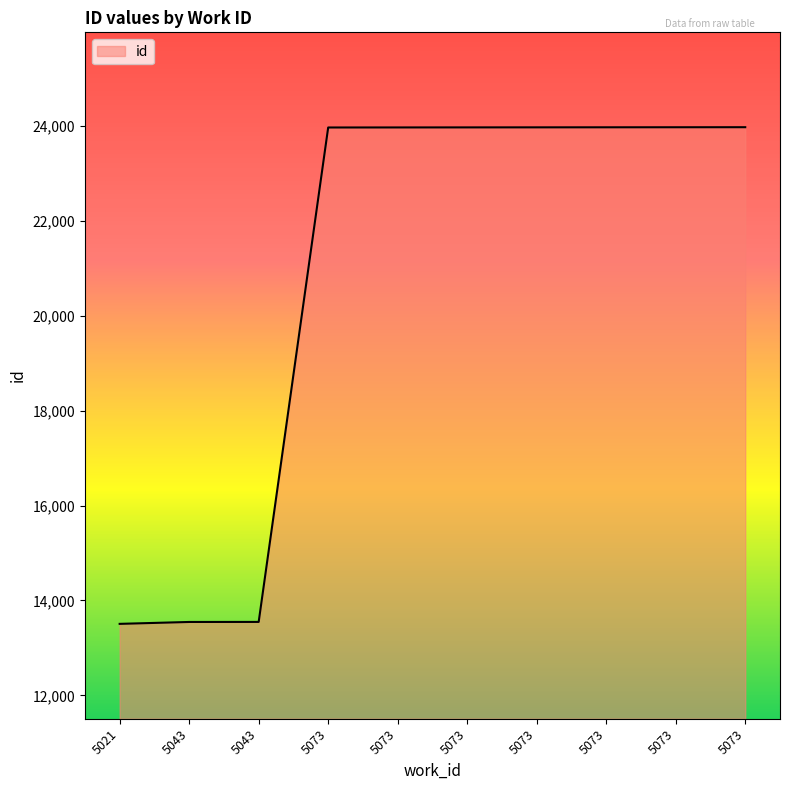

Rank the categories by value from highest to lowest.

5073, 5073, 5073, 5073, 5073, 5073, 5073, 5043, 5043, 5021